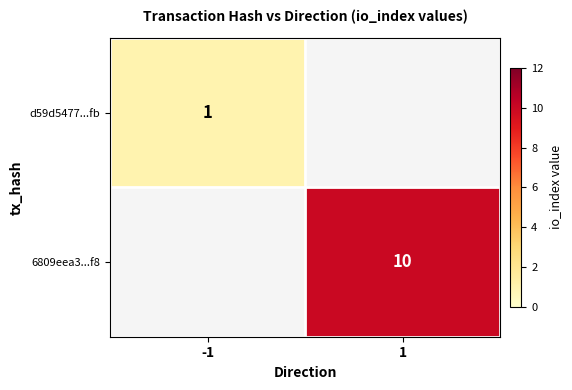

At how many categories does at least one series exceed 7?

1